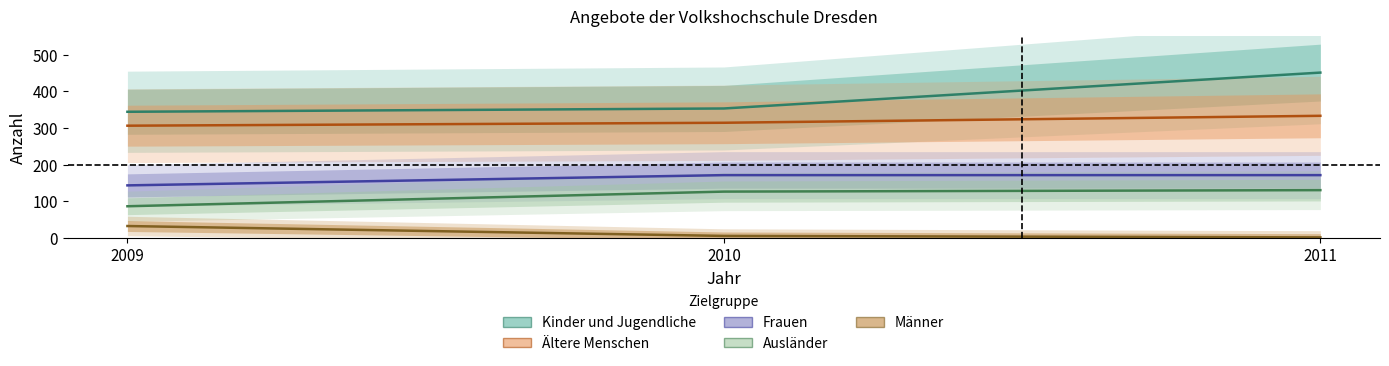

Does the chart display data point markers on the line(s)?

No